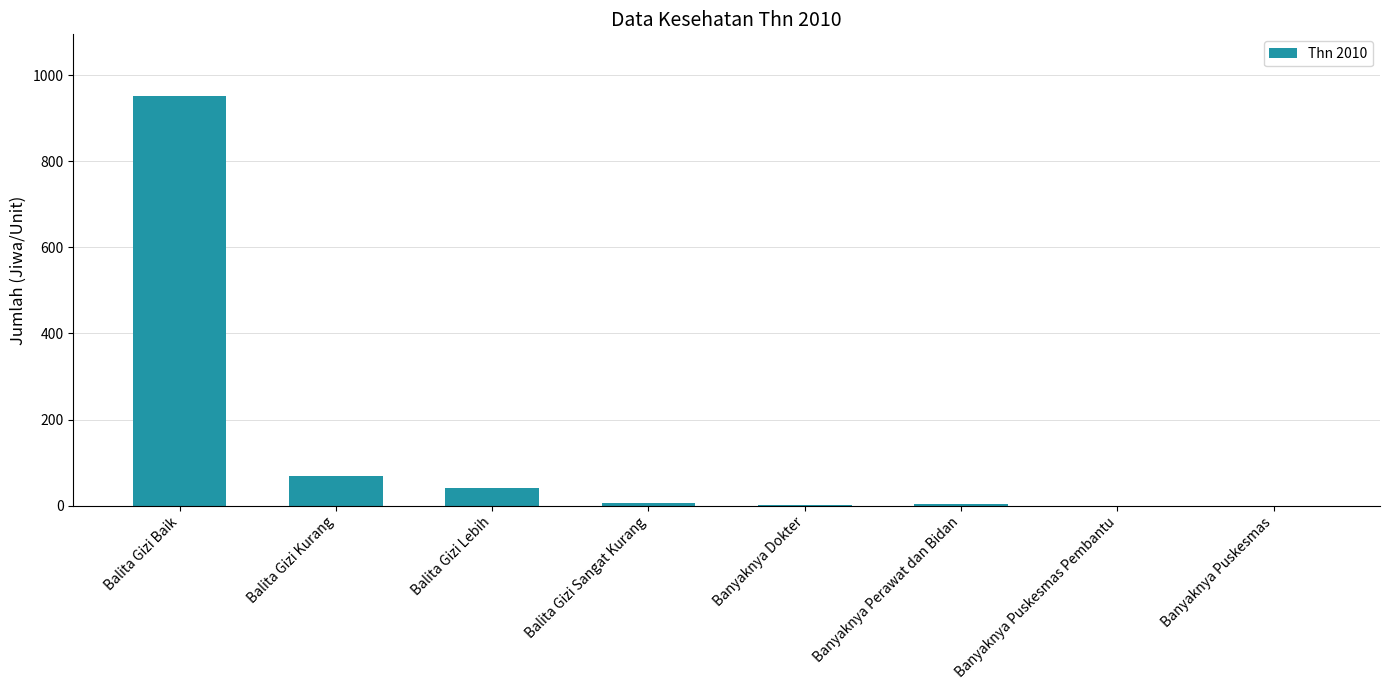

Approximately how many times larger is the value at Banyaknya Dokter compared to Balita Gizi Lebih?

0.1